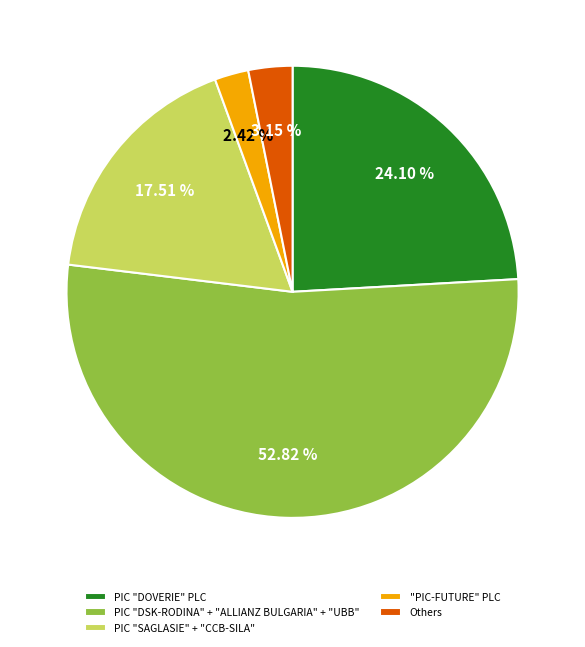

Which slice is the smallest?

"PIC-FUTURE" PLC